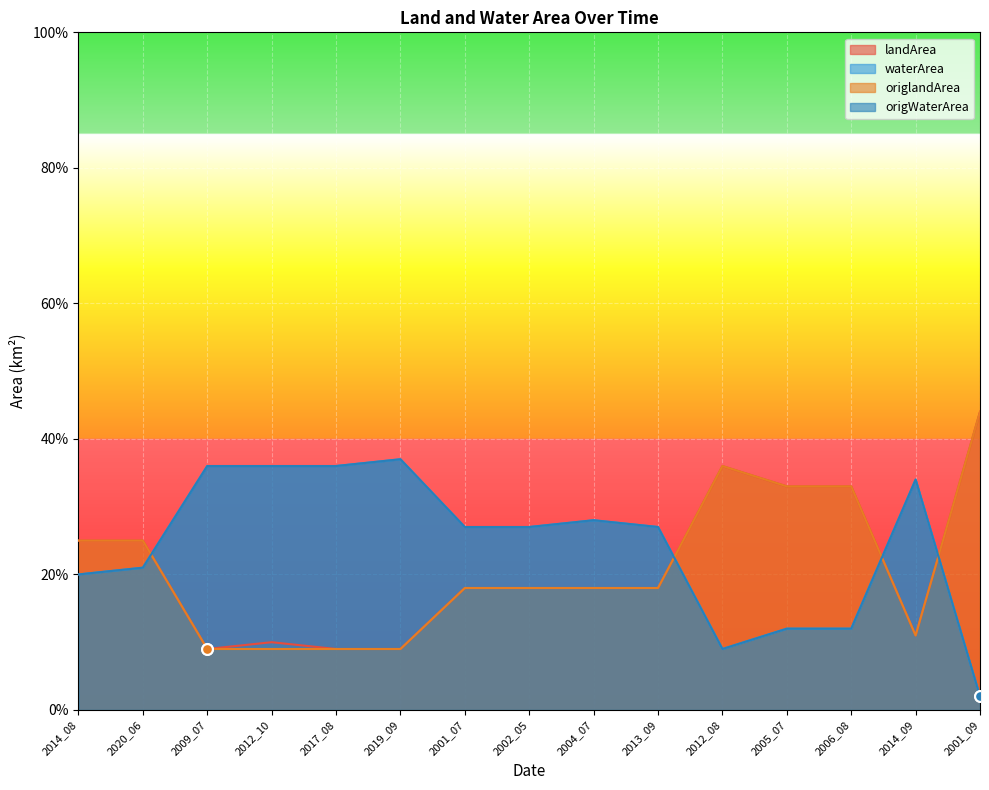

Which series has the largest total across all categories?

waterArea